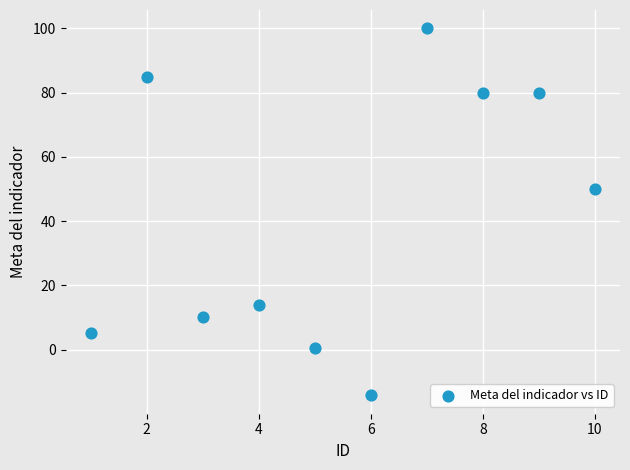

What is the average Y value?

41.0